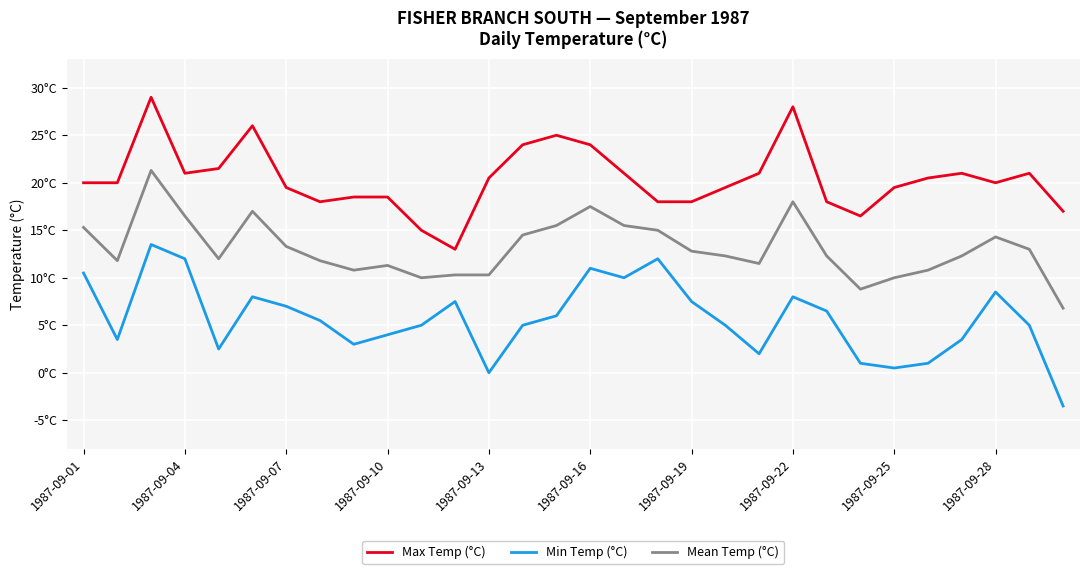

What are all the series names shown in the legend?

Max Temp (°C), Min Temp (°C), Mean Temp (°C)